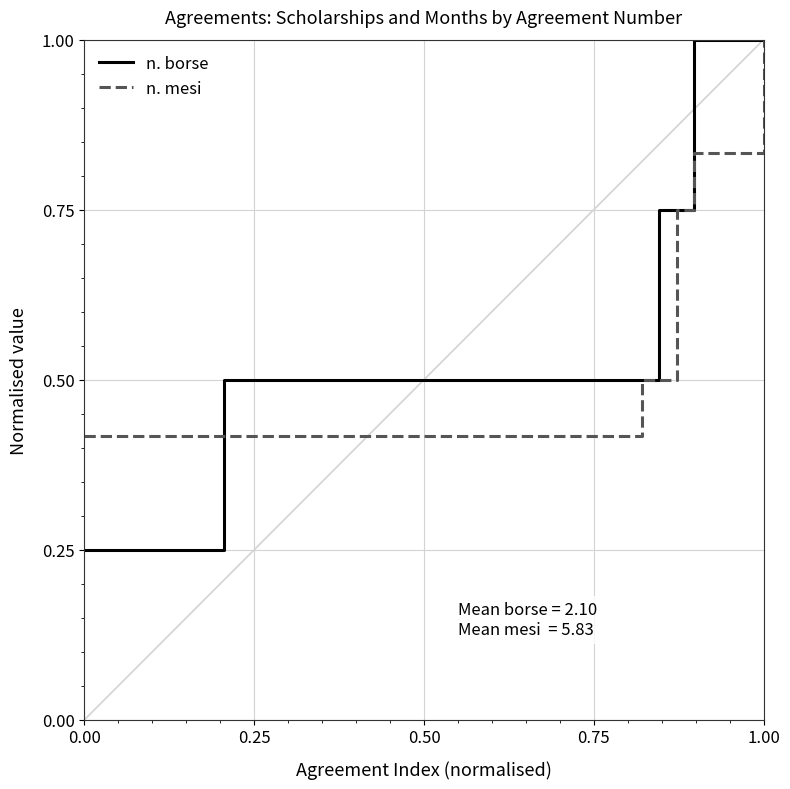

How many n. borse values are between 0 and 1?

40